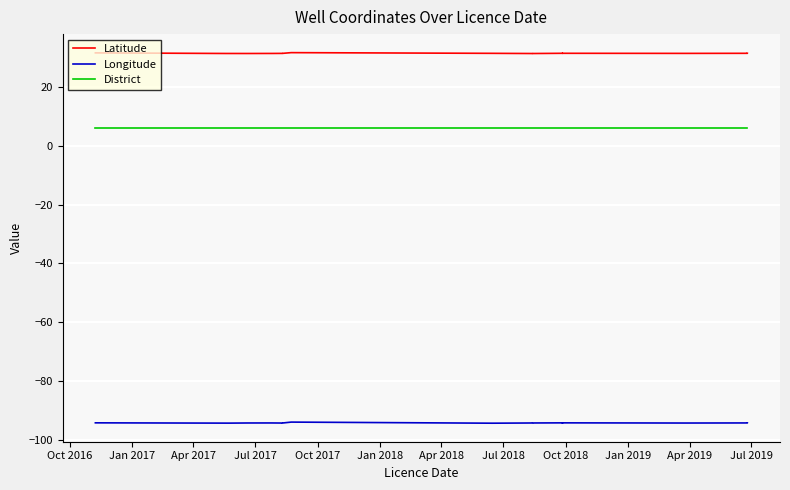

The value of Latitude at Apr 2019 is 31.4. True or false?

True